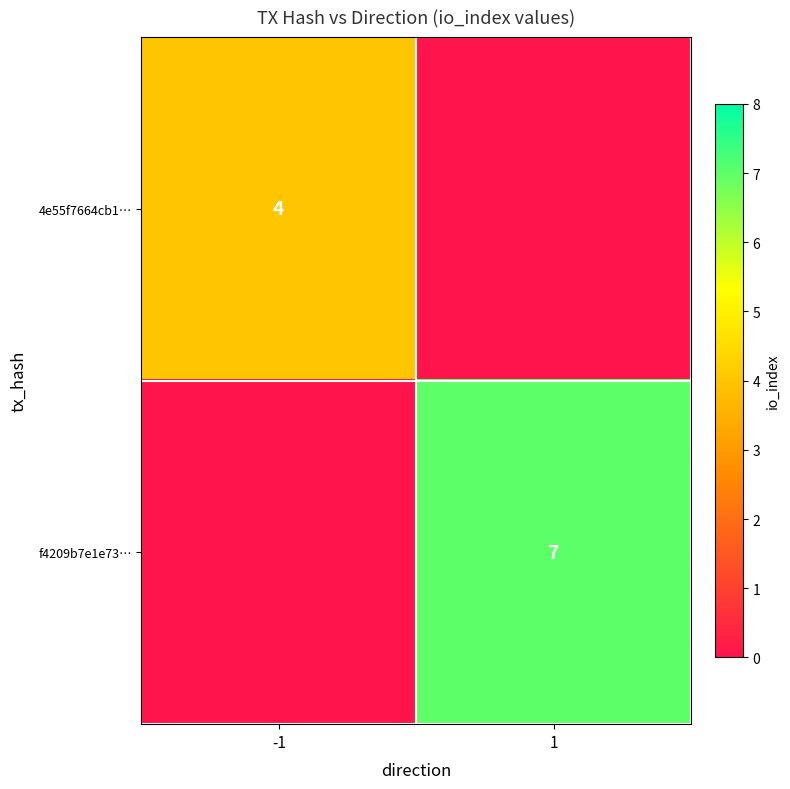

What is the total value across all series at -1?

4